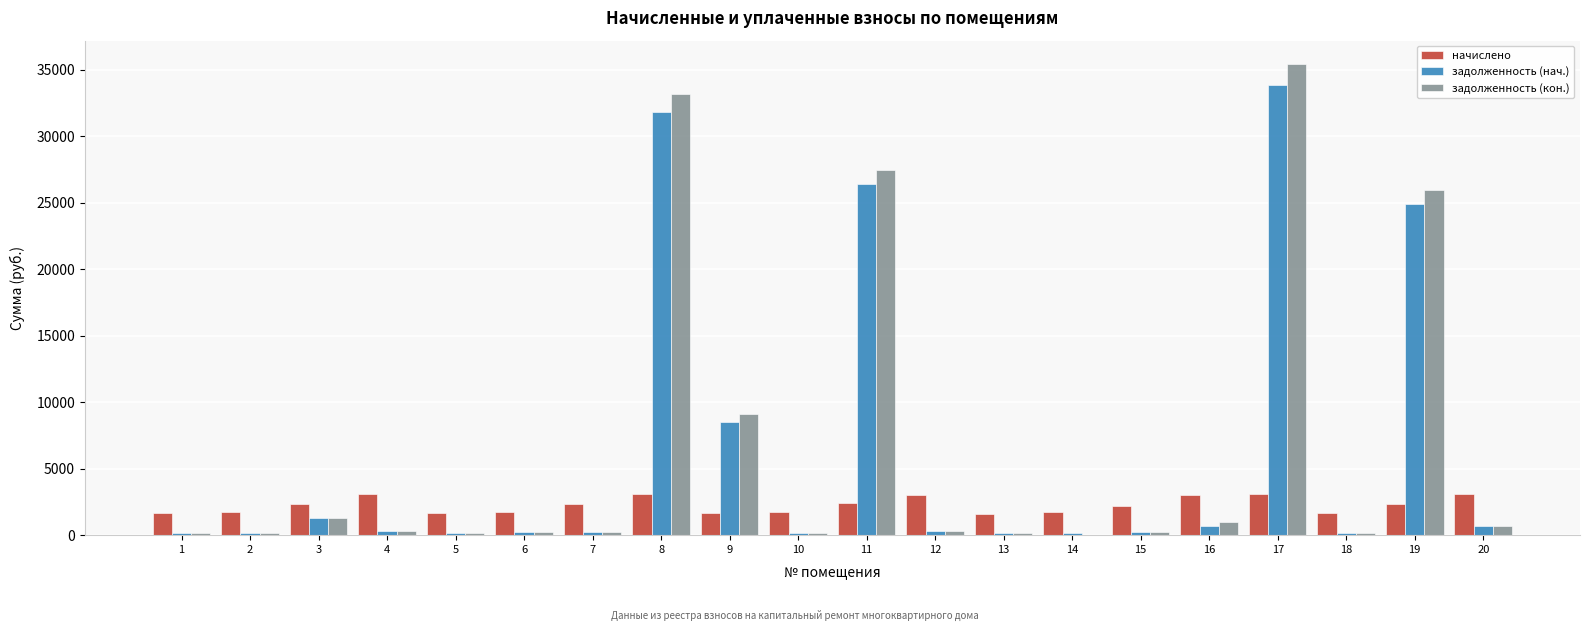

At which label does задолженность (кон.) first exceed 334?

3